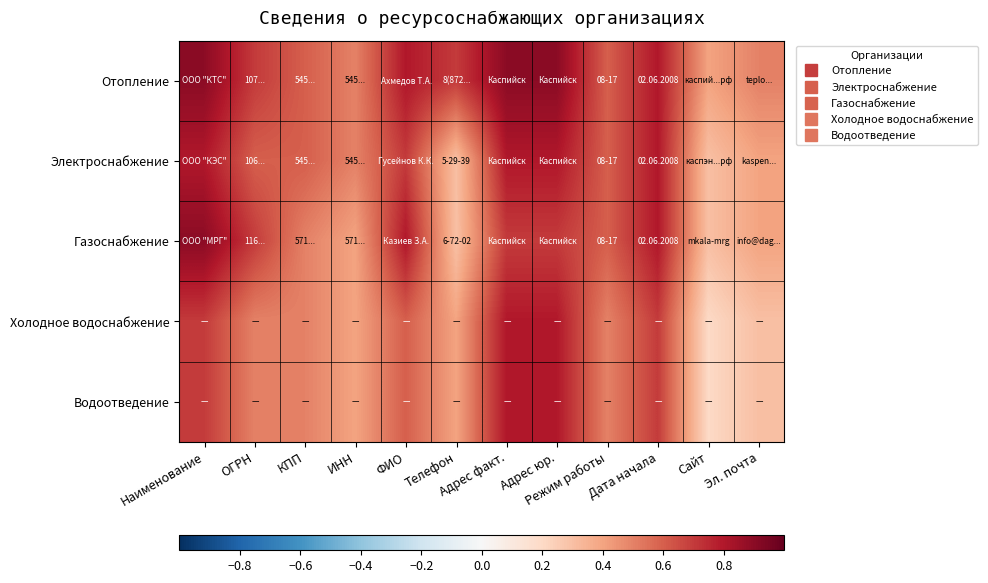

Rank the series by their maximum value, from lowest to highest.

Электроснабжение, Холодное водоснабжение, Водоотведение, Отопление, Газоснабжение